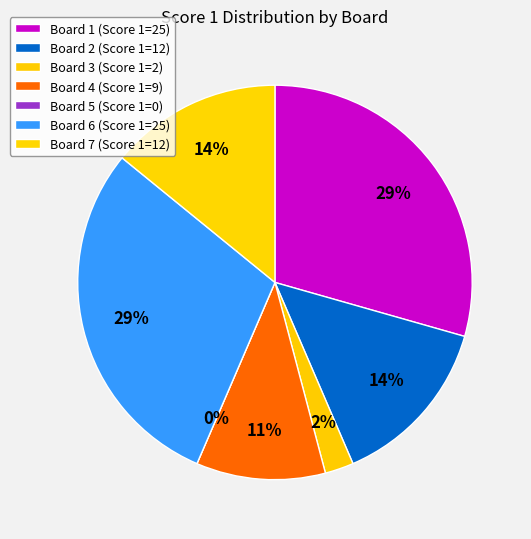

To the nearest percent, what is the combined percentage of Board 3 and Board 7?

16%